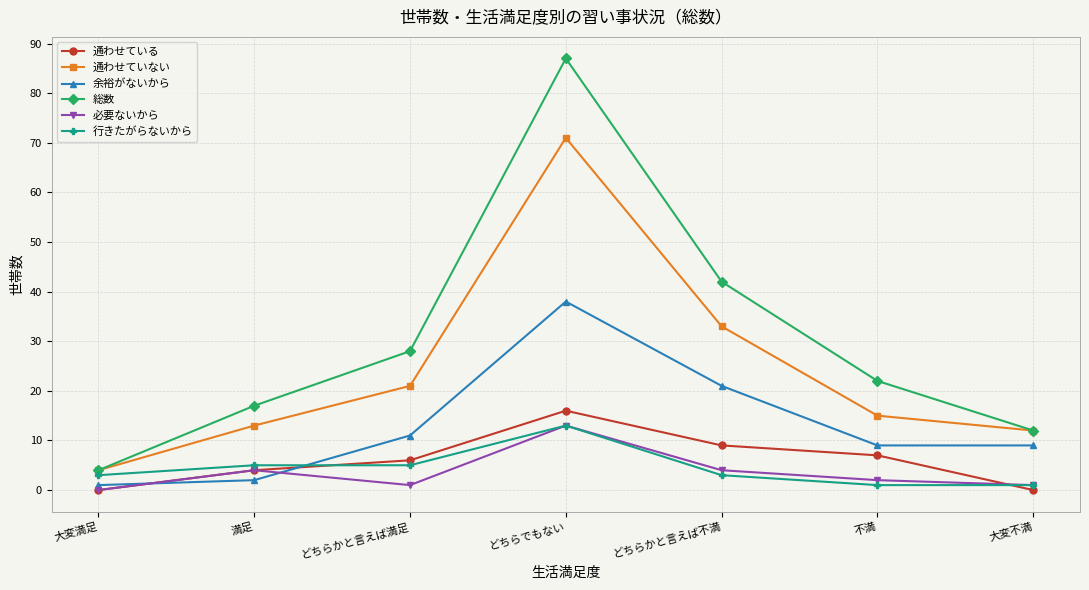

What is the average value of the 行きたがらないから series?

4